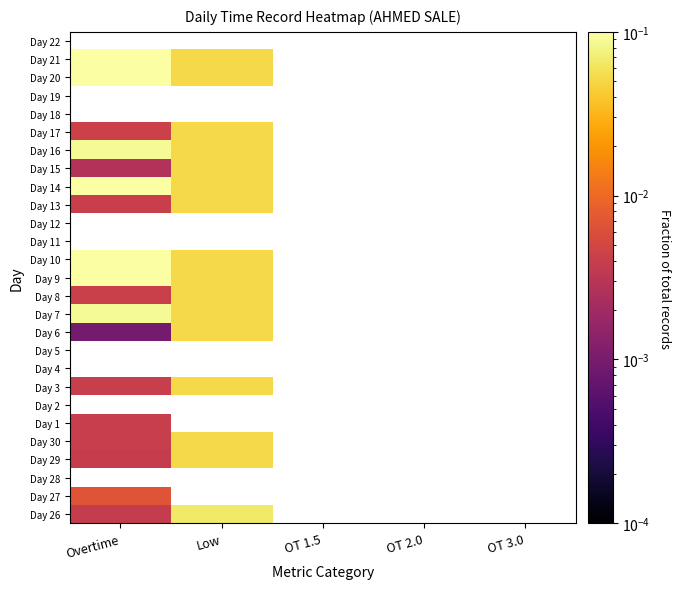

Which has a higher value, OT 3.0 or Low?

Low